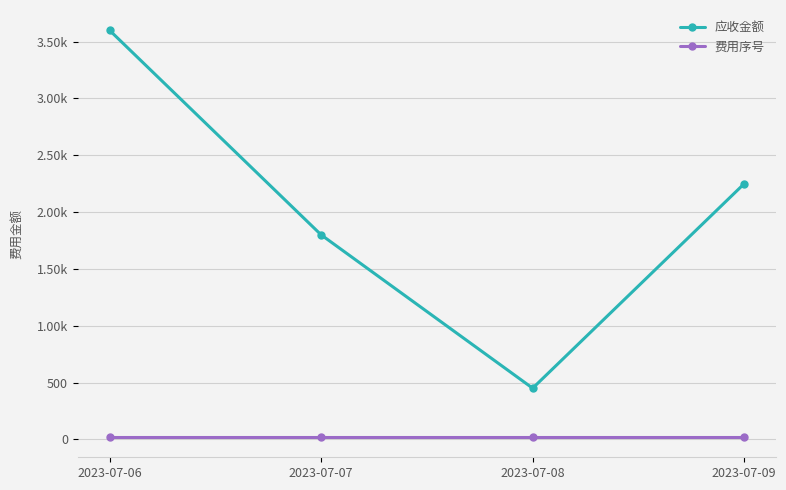

What are all the series names shown in the legend?

应收金额, 费用序号